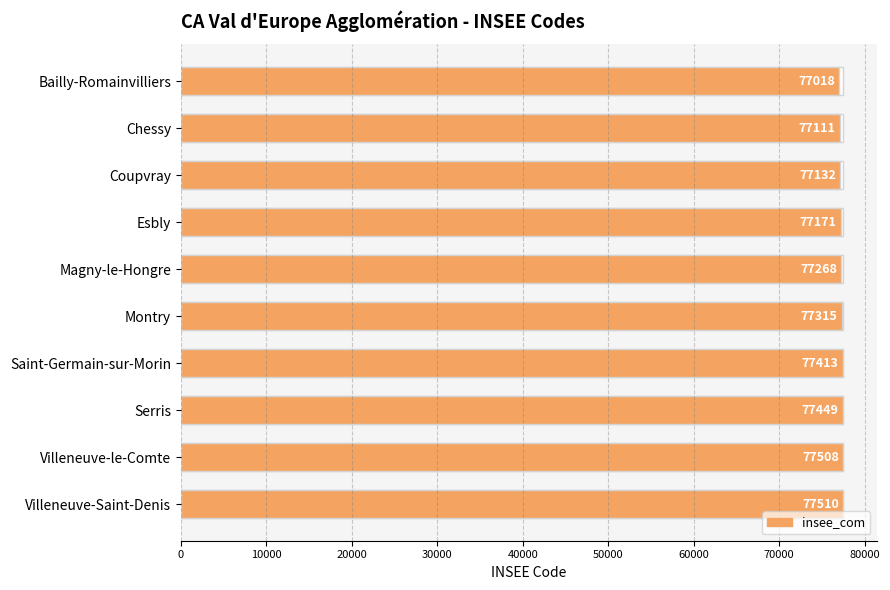

Reading right to left, extract all data points from this chart.

77510	77508	77449	77413	77315	77268	77171	77132	77111	77018